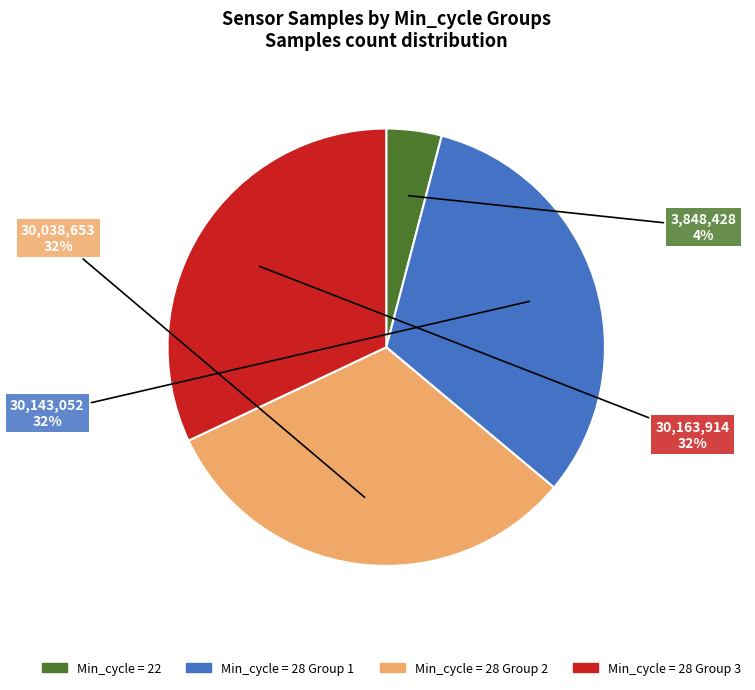

To the nearest percent, what is the difference between the largest and smallest slice percentages?

28%